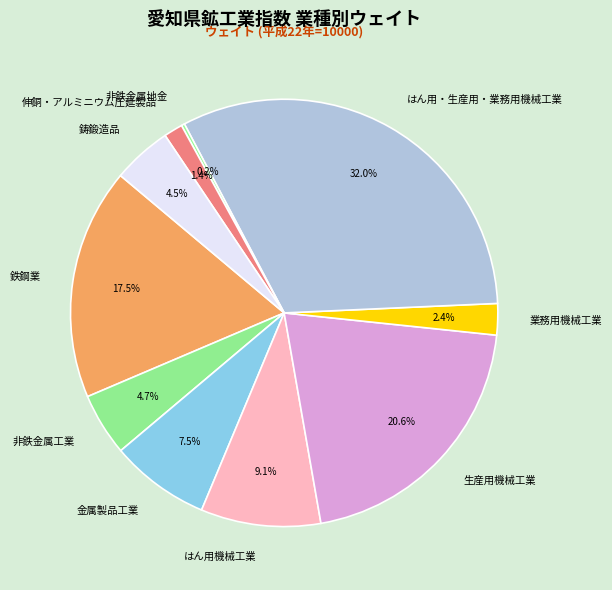

Is there a majority slice in this chart?

No